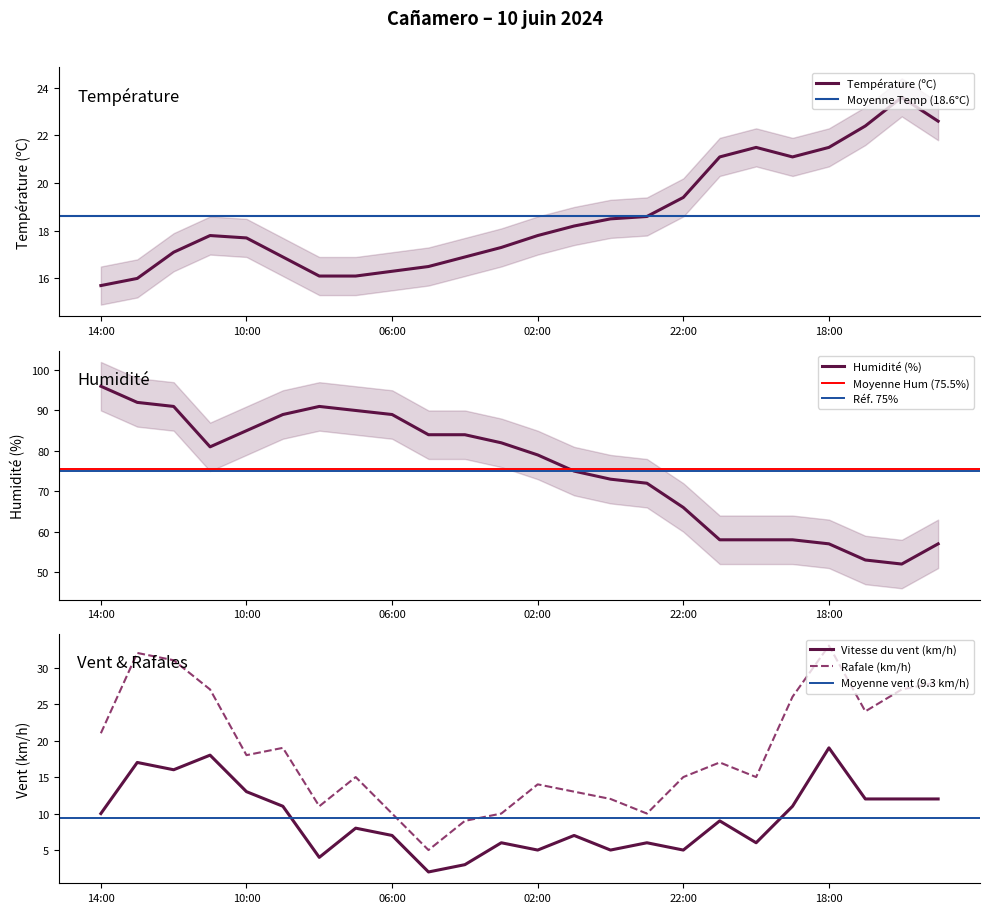

Which series changed the most between 21:00 and 16:00?

Rafale (km/h)